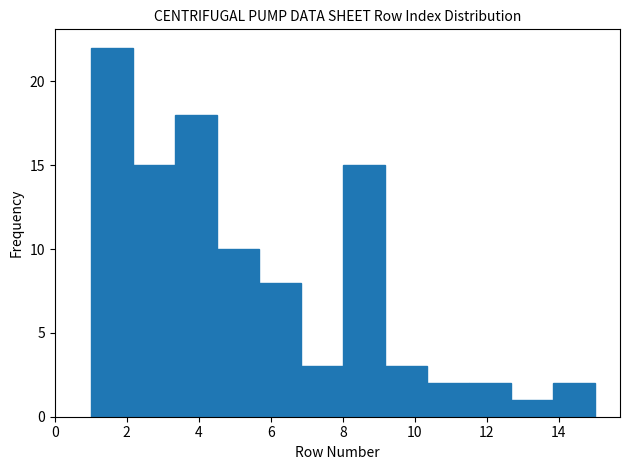

Reading left to right, transcribe this chart: for each bar, give the range it covers on the x-axis and its height. Neither the bar edges nor the heights are printed on the chart, so give them approximately, as read against the axes.

1.0 to 2.2: 22
2.2 to 3.4: 15
3.4 to 4.6: 18
4.6 to 5.6: 10
5.6 to 6.8: 8
6.8 to 8.0: 3
8.0 to 9.2: 15
9.2 to 10.4: 3
10.4 to 11.6: 2
11.6 to 12.6: 2
12.6 to 13.8: 1
13.8 to 15.0: 2